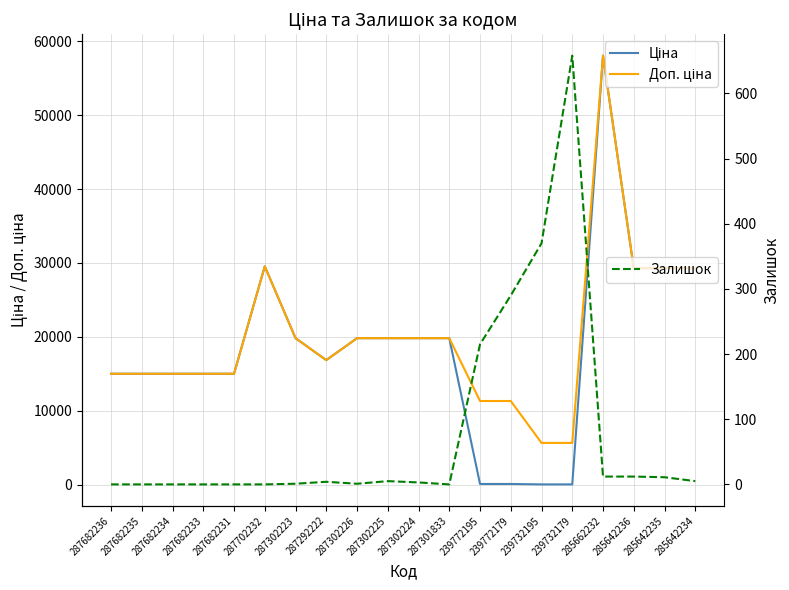

How many lines are shown in the chart?

3